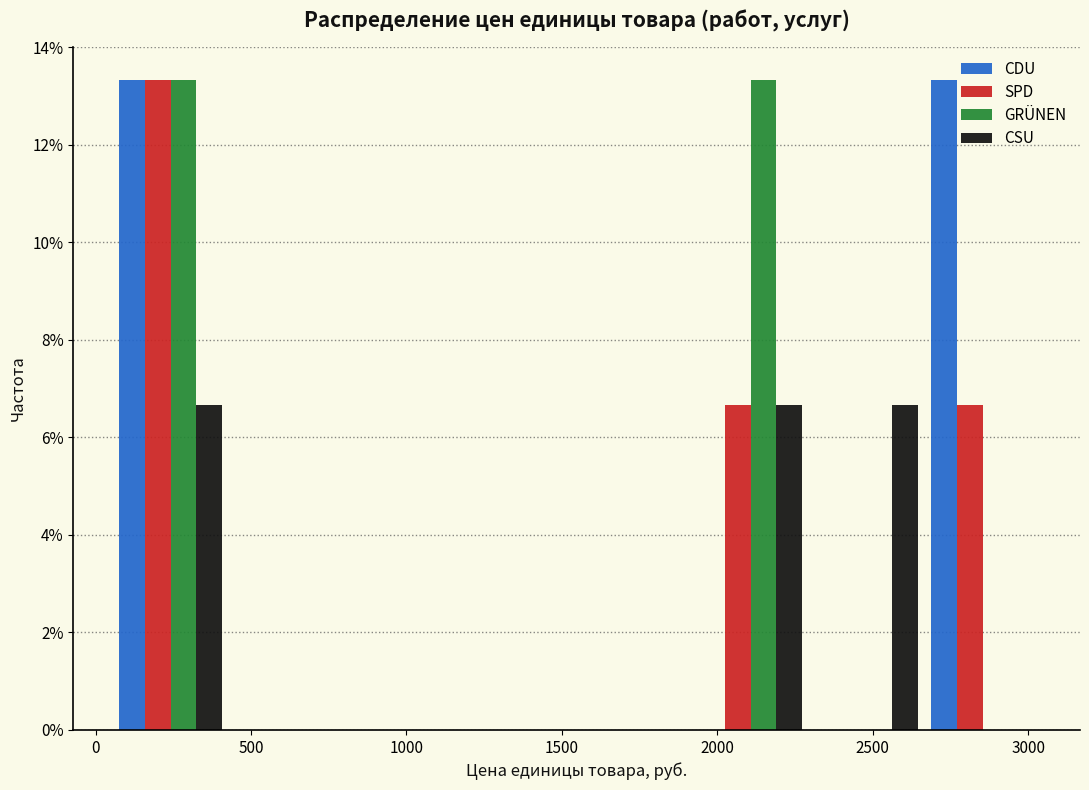

What is the height of the SPD bar covering 2650 to 3050 on the x-axis? Neither the bar edges nor the heights are printed on the chart, so give them approximately, as read against the axes.

6.6